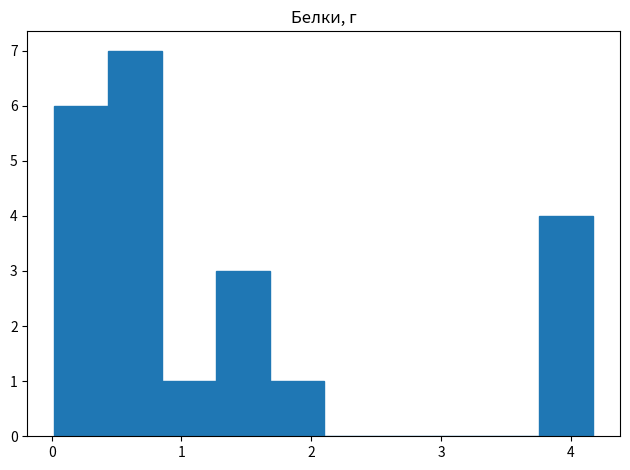

What is the height of the bar covering 0.4 to 0.9 on the x-axis? Neither the bar edges nor the heights are printed on the chart, so give them approximately, as read against the axes.

7